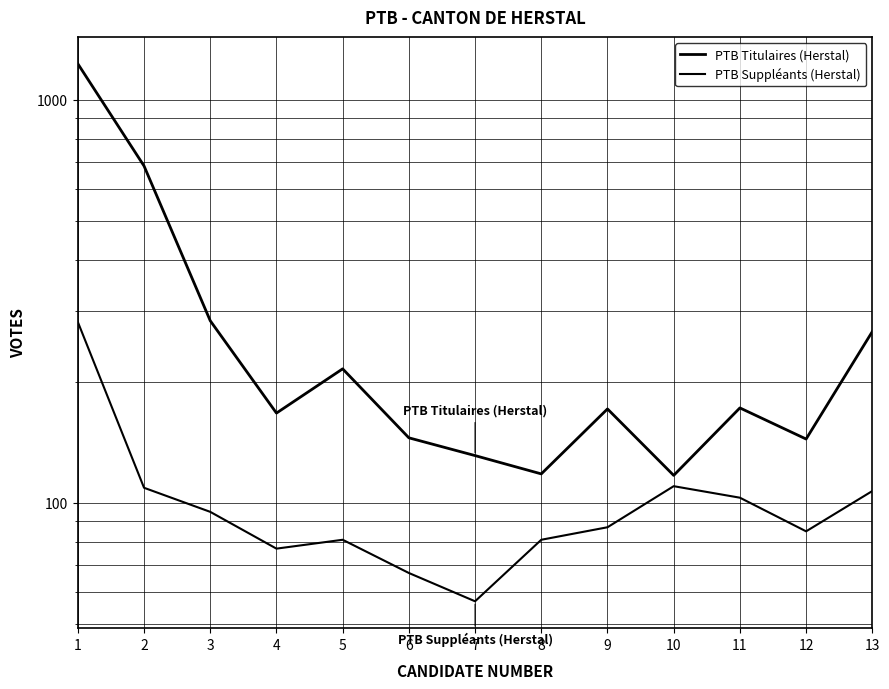

In PTB Suppléants (Herstal), how many points are lower than both neighbors (excluding endpoints)?

3